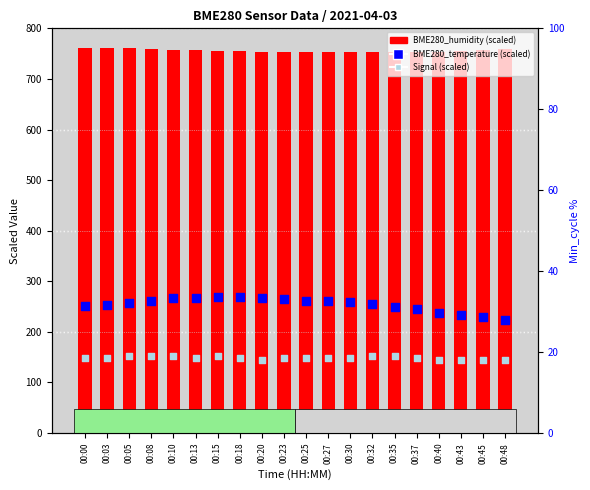

Which series reaches the maximum Y coordinate?

BME280_humidity (scaled)